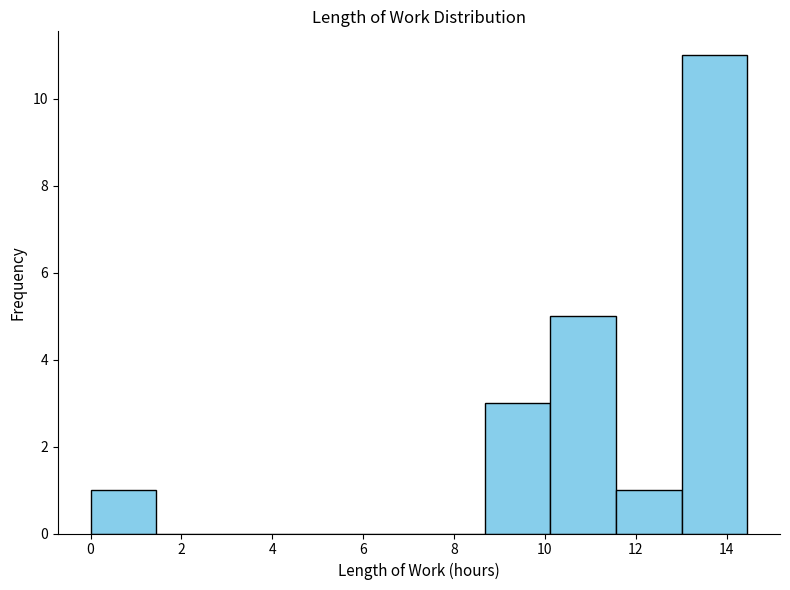

Reading left to right, list every bar in this chart as the range it spans on the x-axis followed by its height. Neither the bar edges nor the heights are printed on the chart, so give them approximately, as read against the axes.

0.0 to 1.4: 1
1.4 to 2.8: 0
2.8 to 4.4: 0
4.4 to 5.8: 0
5.8 to 7.2: 0
7.2 to 8.6: 0
8.6 to 10.2: 3
10.2 to 11.6: 5
11.6 to 13.0: 1
13.0 to 14.4: 11